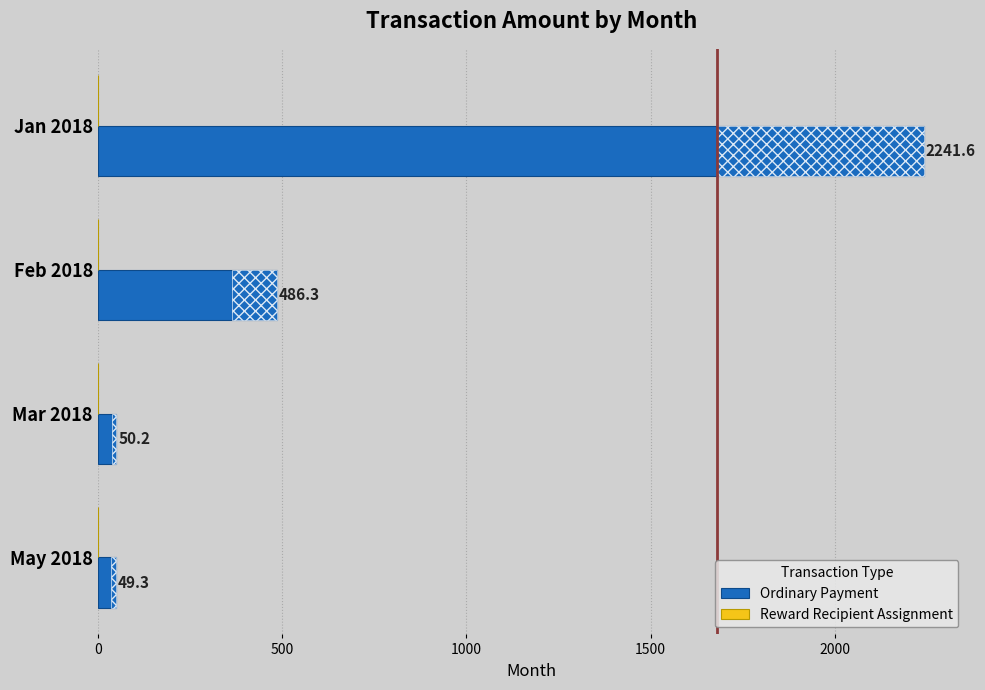

At which label is the value closest to 1145?

Feb 2018